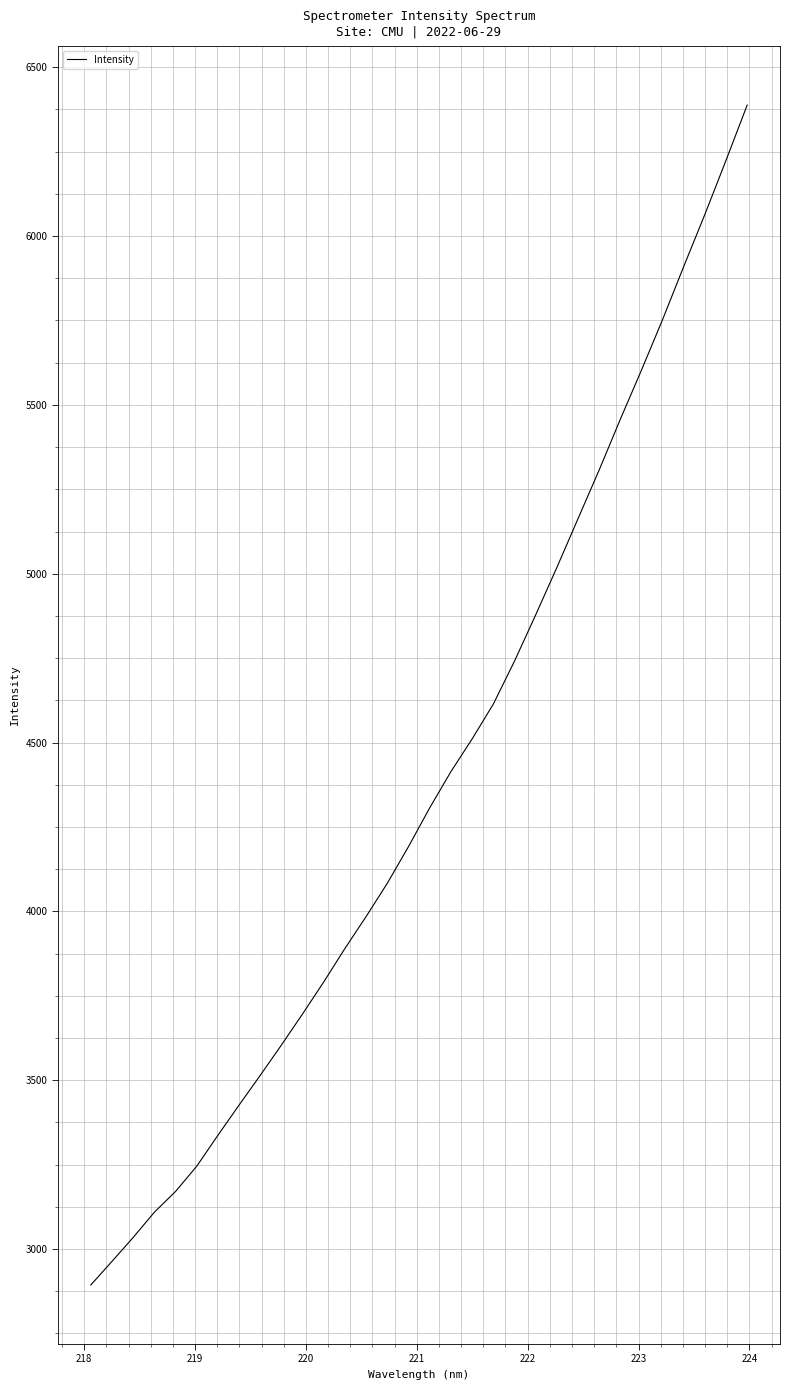

What is the greatest value displayed?

6387.8